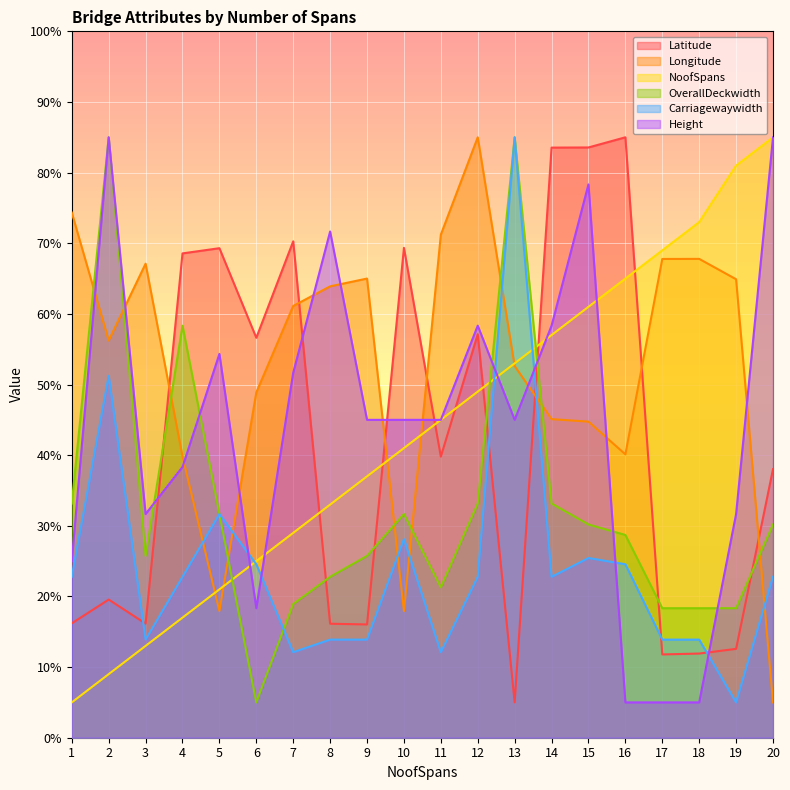

Which category has the highest value across all series?

16